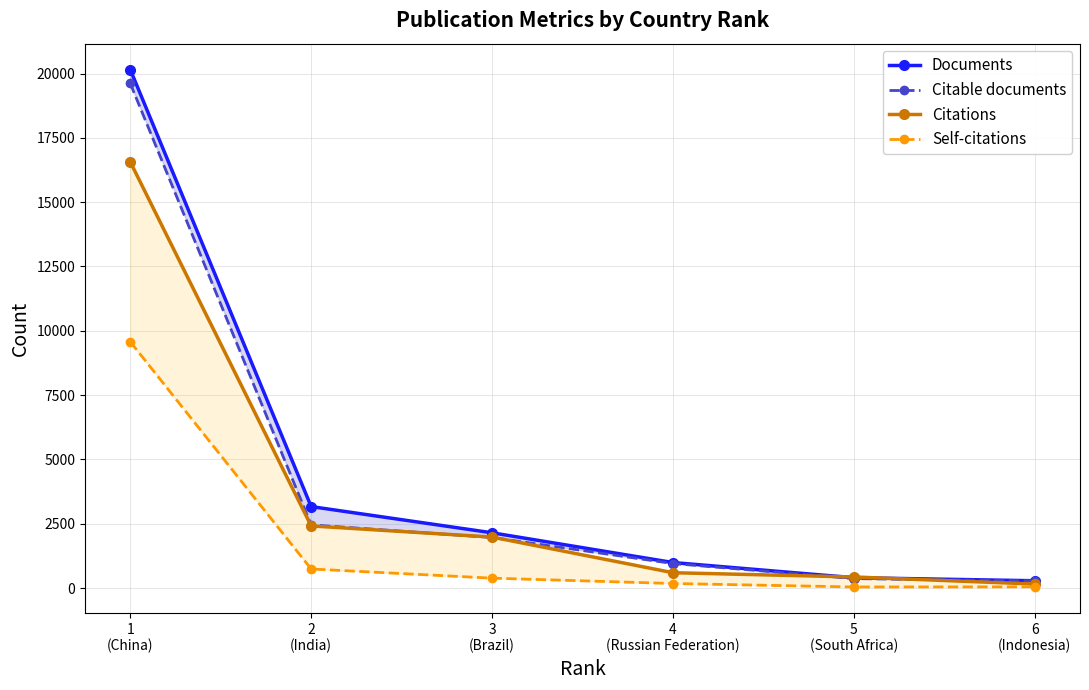

True or false: Self-citations has more than 2 interior local peaks.

False